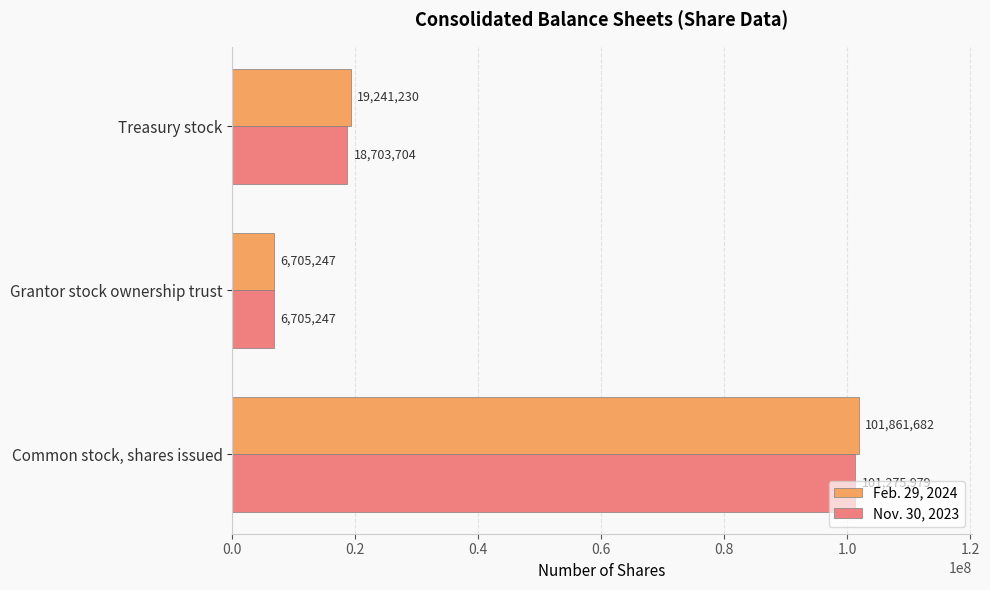

List the series in order of their peak value, highest first.

Feb. 29, 2024, Nov. 30, 2023